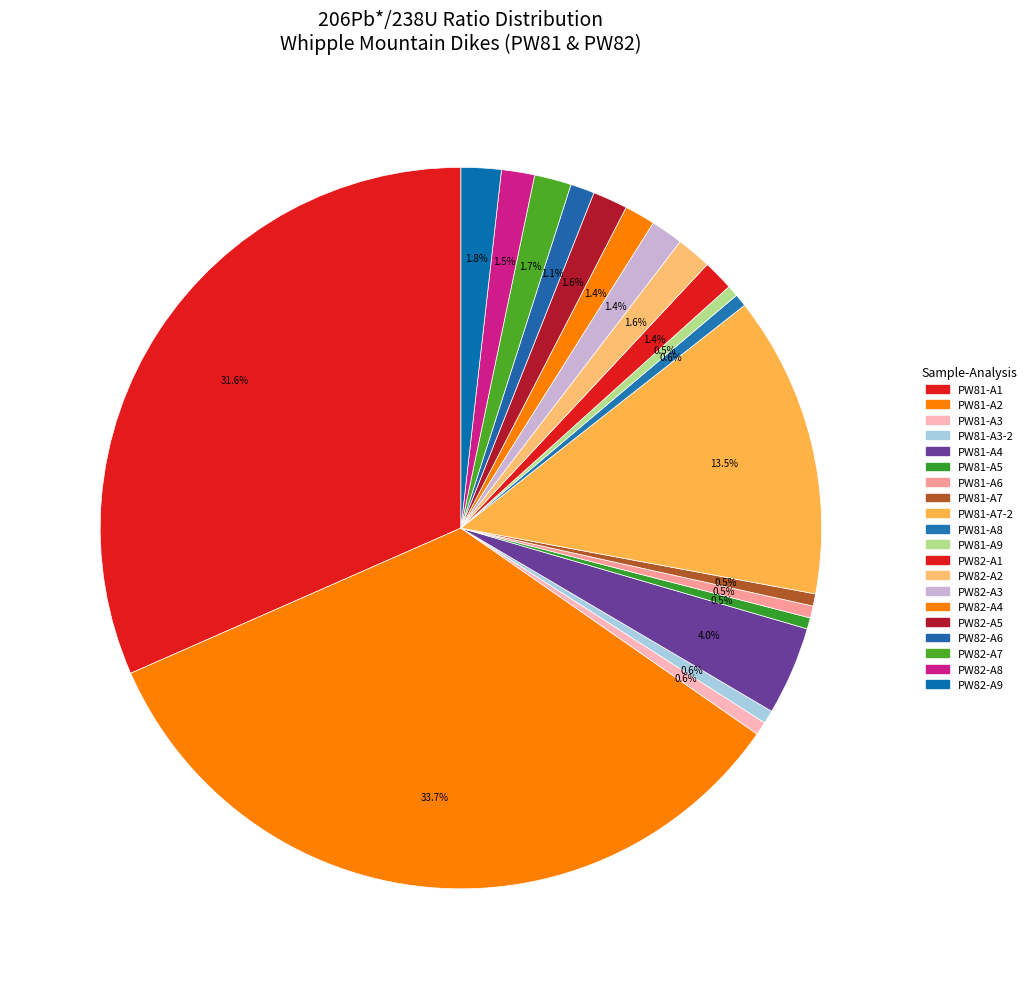

Is there a majority slice in this chart?

No